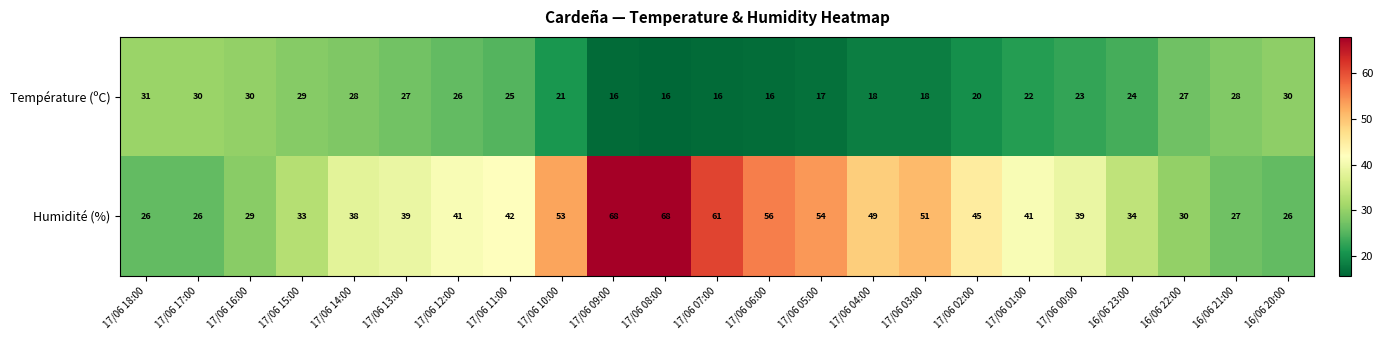

Rank the series by their maximum value, from highest to lowest.

Humidité (%), Température (ºC)